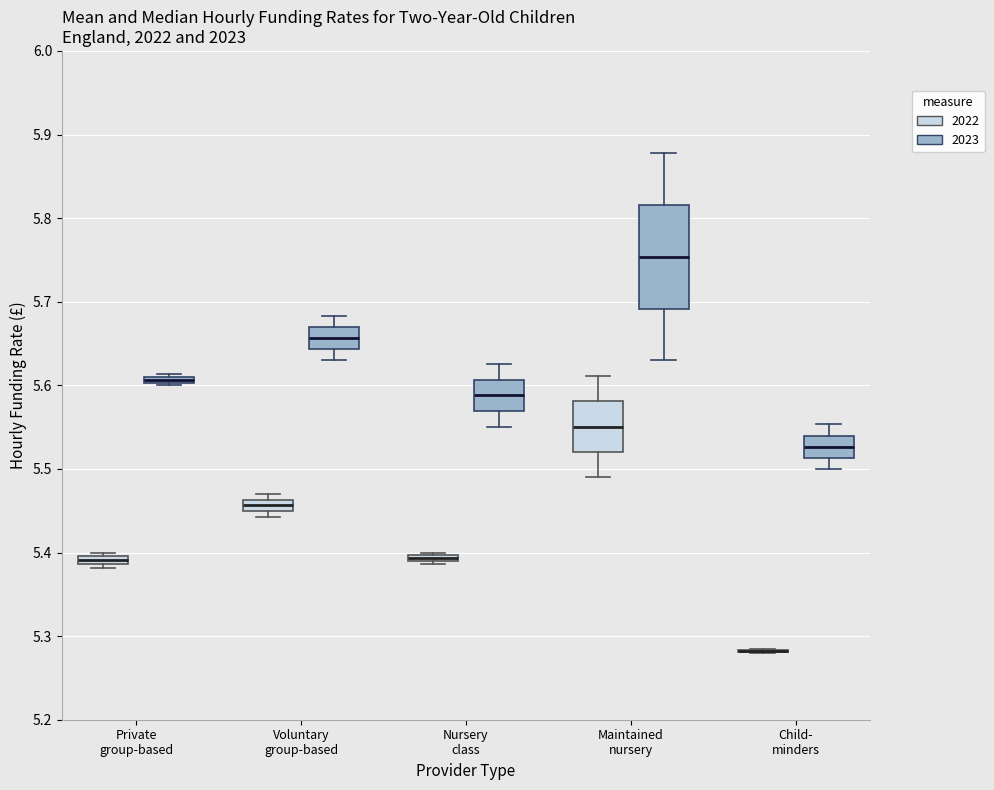

Comparing the boxes themselves (not the whiskers), which one is the tallest?

Maintained nursery (2023)